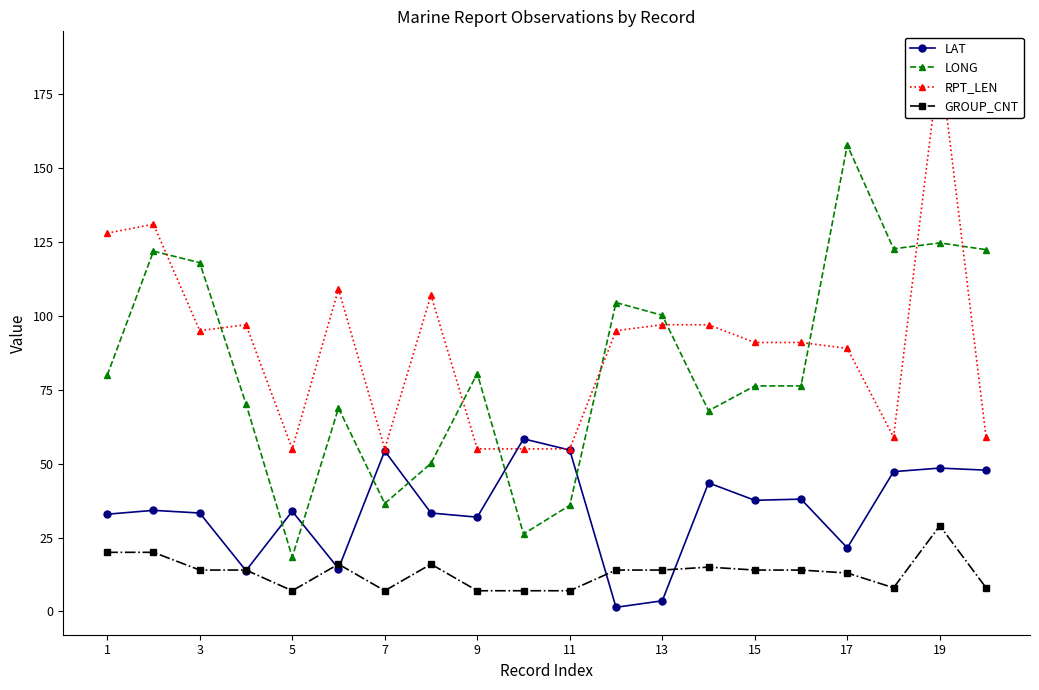

How many data points in RPT_LEN are less than 95?

10